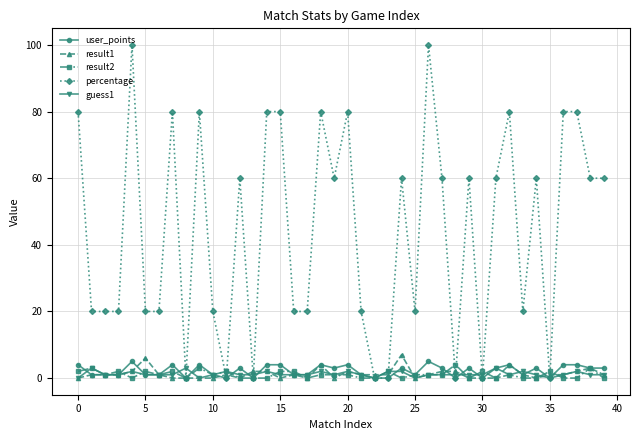

What is the highest value of the percentage series?

100